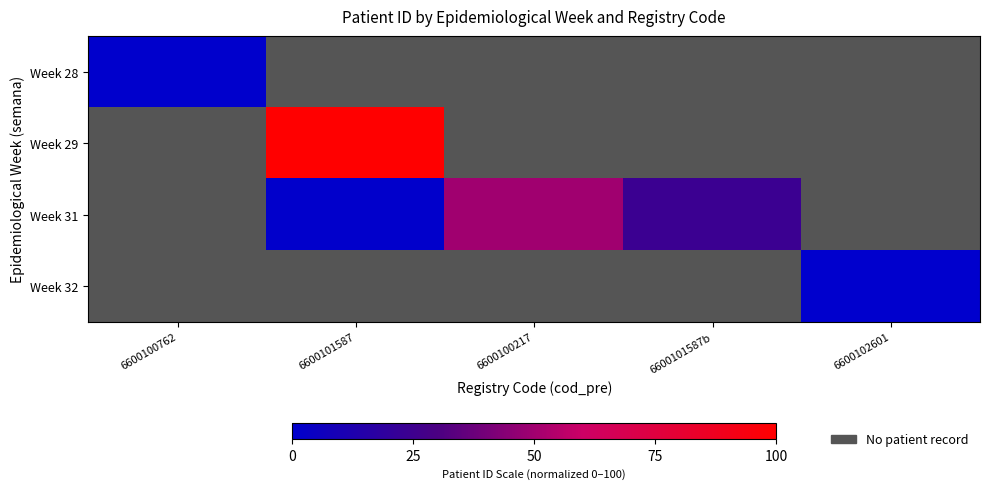

The value of Week 32 at 6600102601 is 0.0. True or false?

True